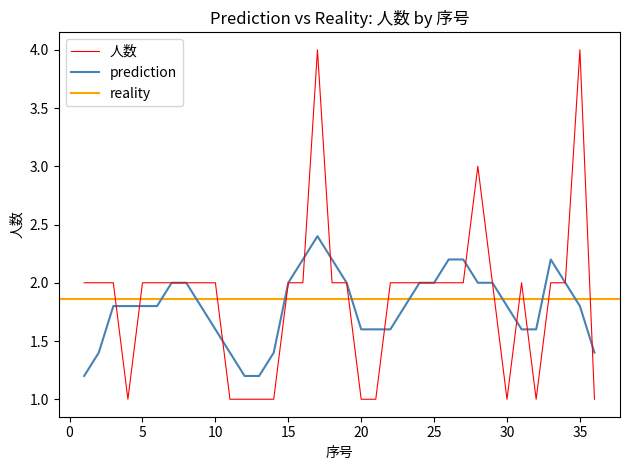

Rank the categories by value from lowest to highest.

4, 11, 12, 13, 14, 20, 21, 30, 32, 36, 1, 2, 3, 5, 6, 7, 8, 9, 10, 15, 16, 18, 19, 22, 23, 24, 25, 26, 27, 29, 31, 33, 34, 28, 17, 35